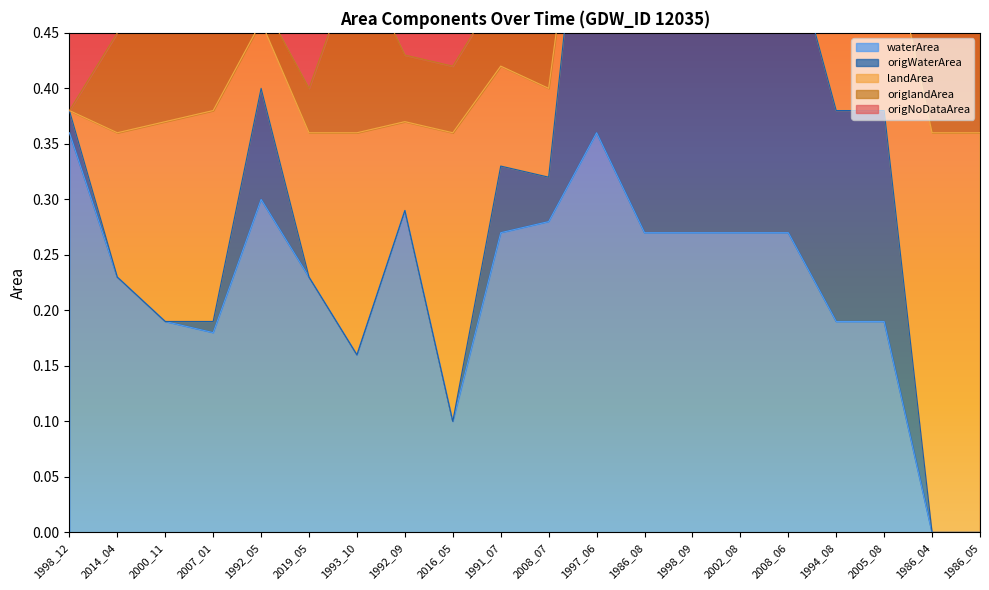

Which category has the highest value in the origWaterArea series?

1997_06